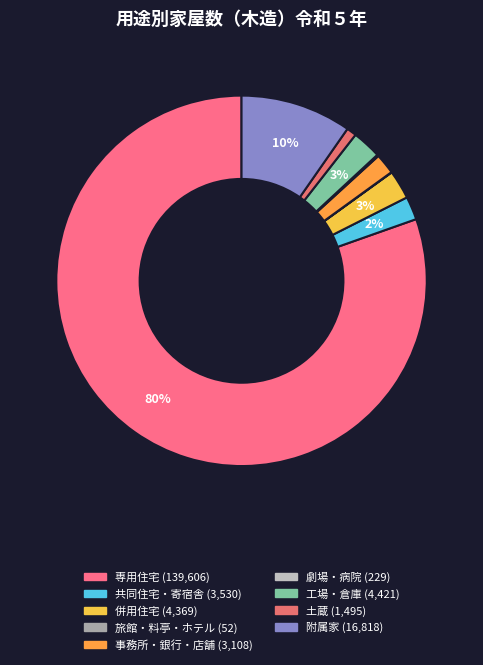

What is the smallest slice in the pie chart?

旅館・料亭・ホテル